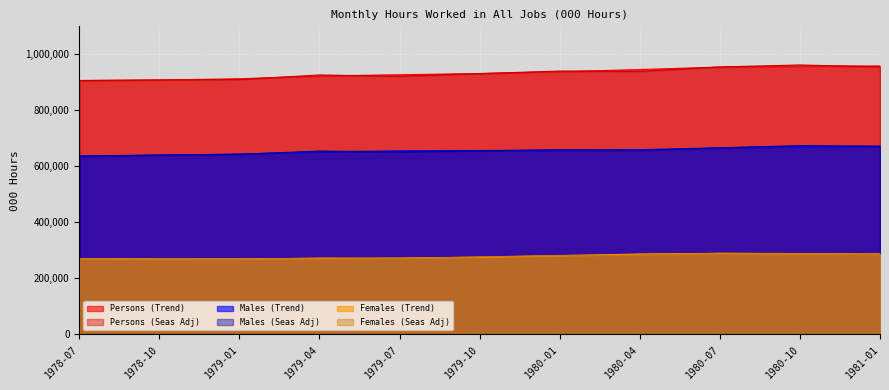

What is the difference between the maximum and minimum values in the Males (Seas Adj) series?

37636.4